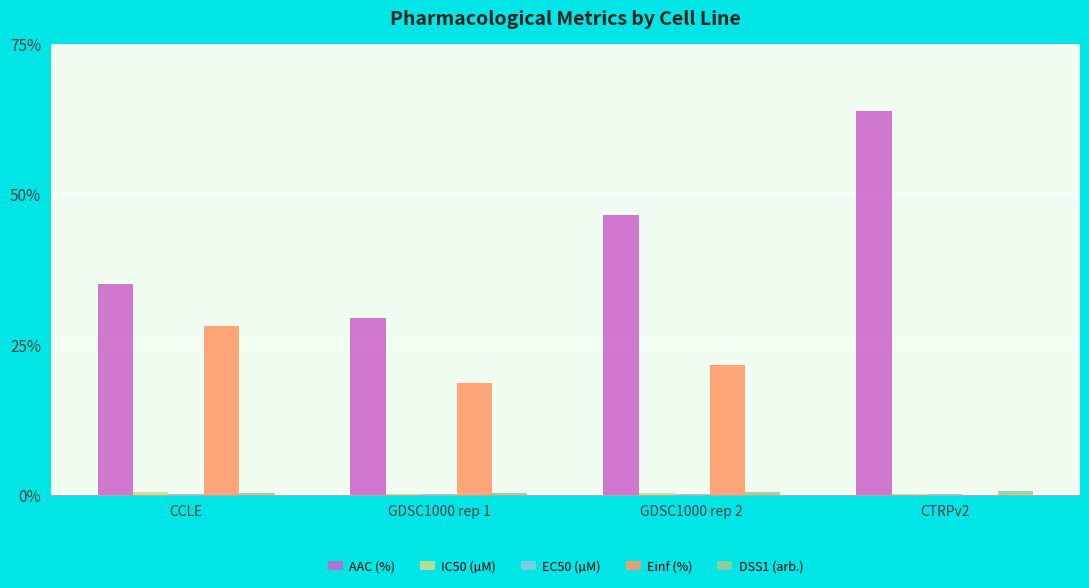

Are the bars horizontal?

No